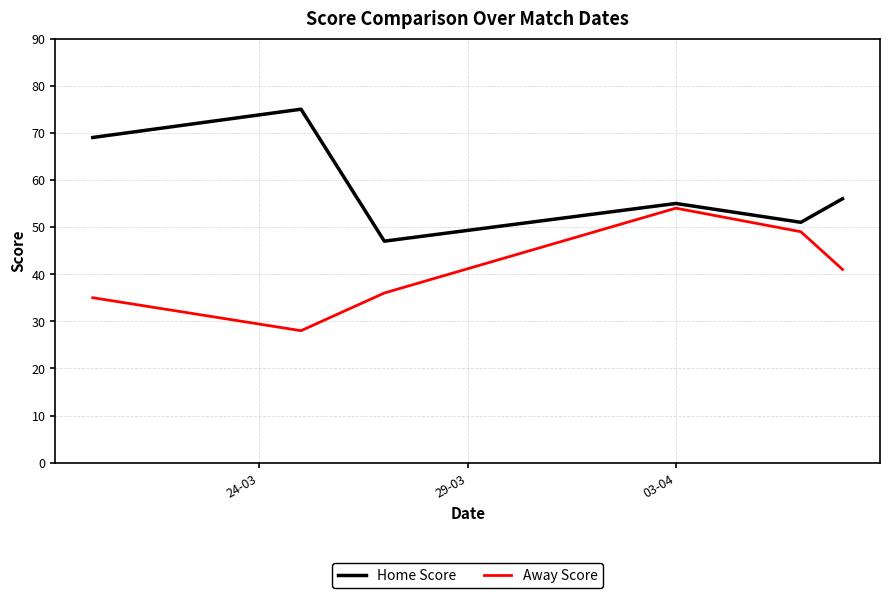

Does the chart display data point markers on the line(s)?

No